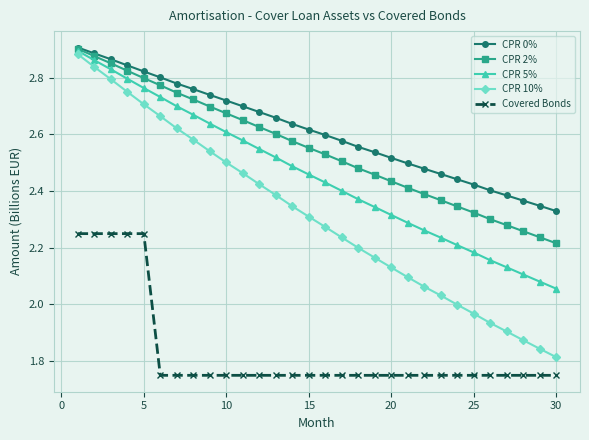

Which series has the largest total across all categories?

CPR 0%